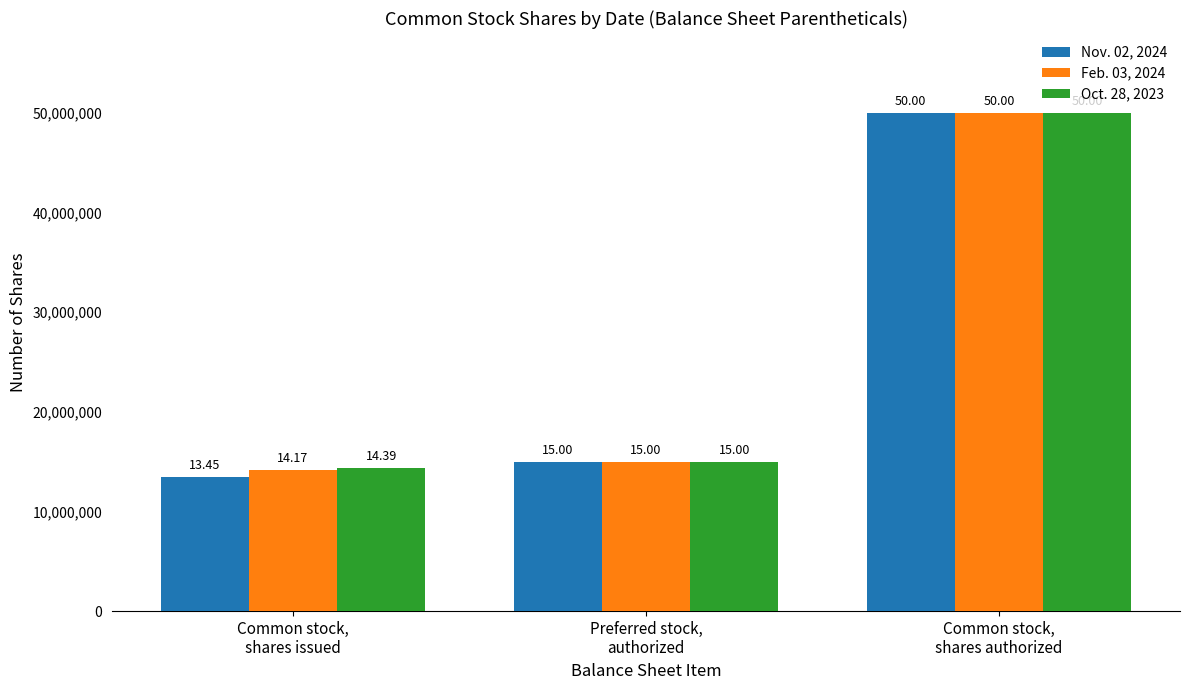

What is the minimum value shown in the chart?

13445191